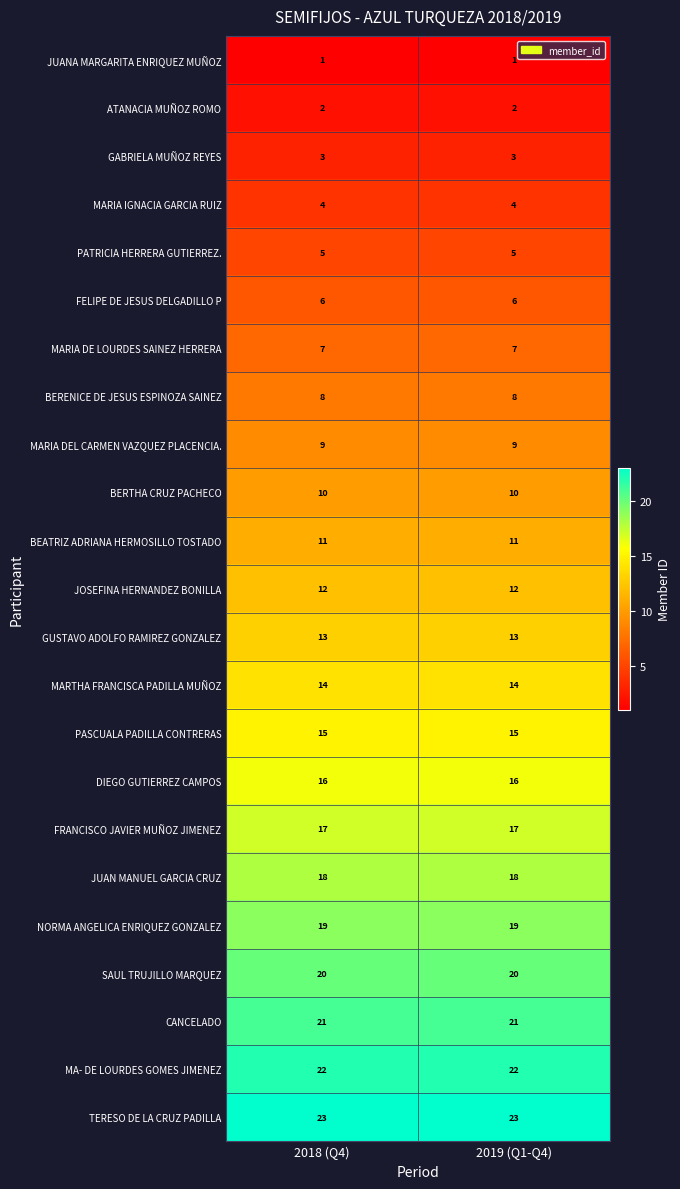

What is the difference between the highest and lowest values at 2018 (Q4)?

22